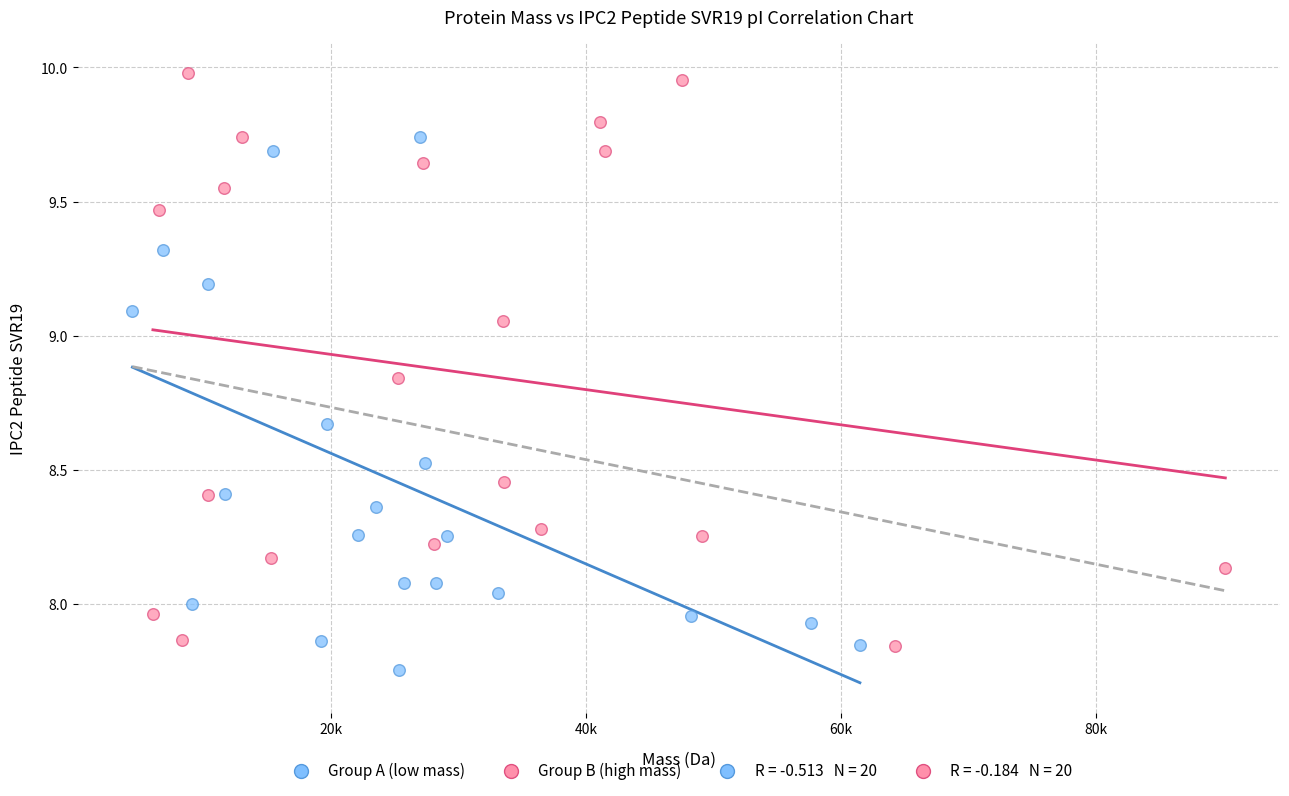

Which series contains the lowest Y value?

Group A (low mass)